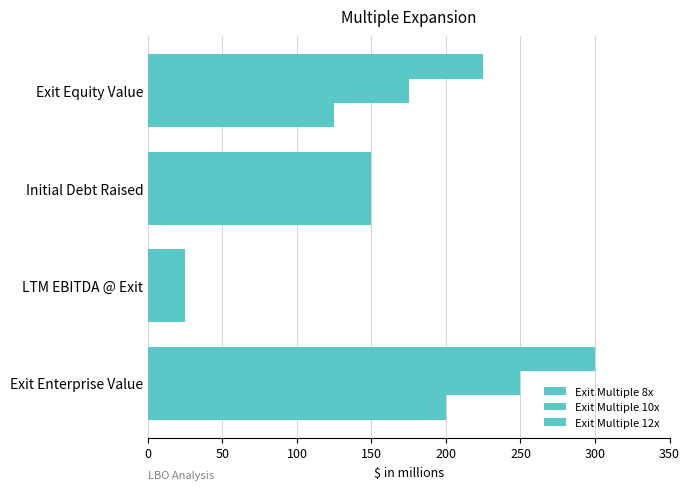

Count the number of data series in this chart.

3